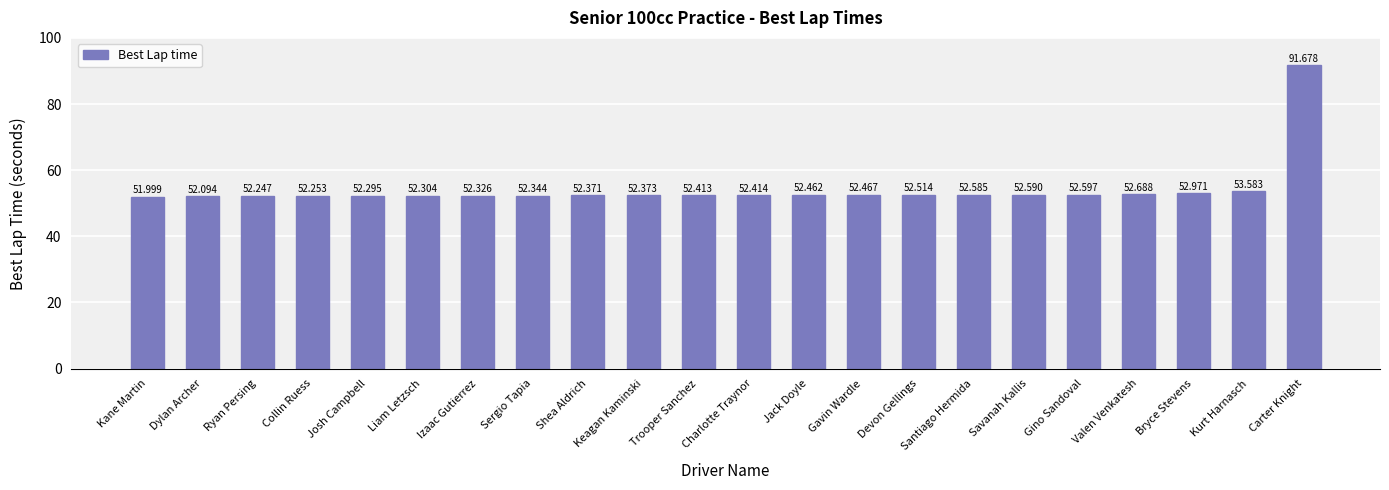

What is the sum of the values at Izaac Gutierrez and Bryce Stevens?

105.3